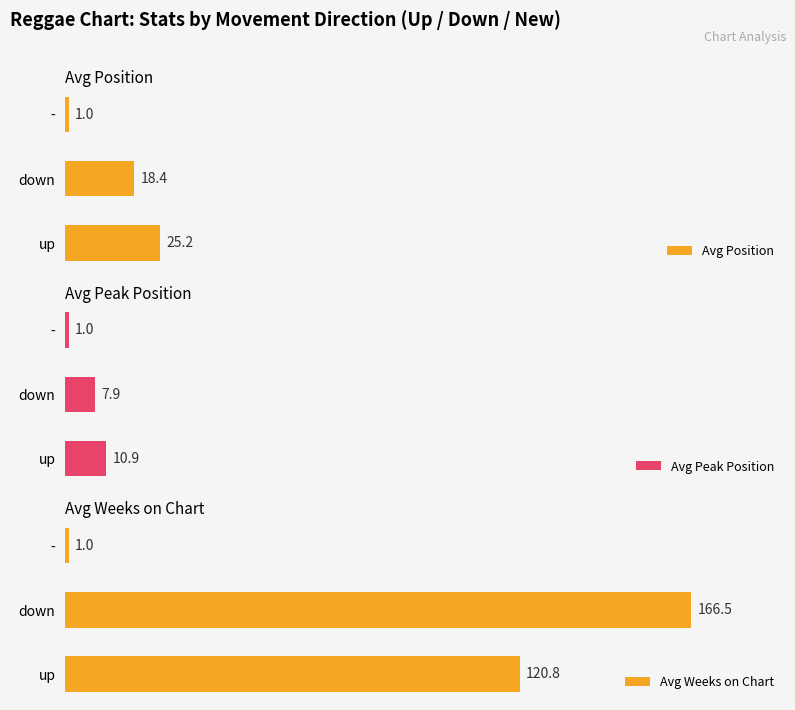

How many series are shown in this chart?

3